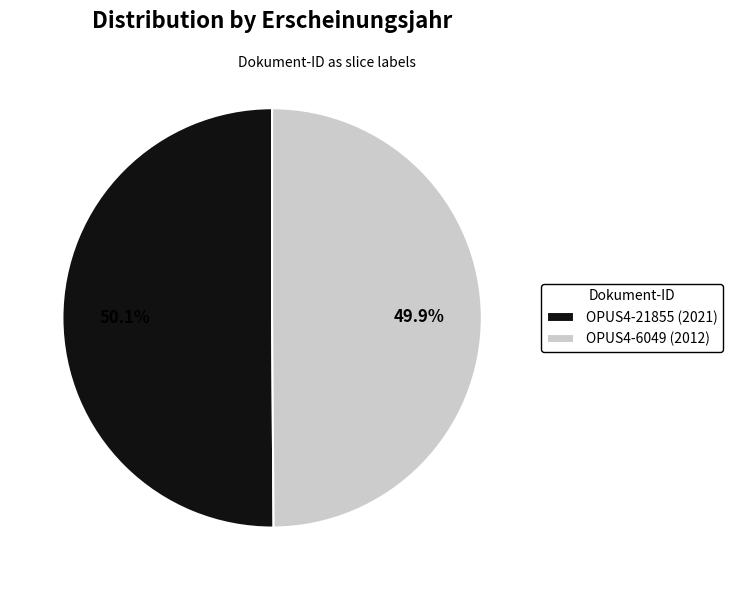

What is the ratio of the value at OPUS4-21855 (2021) to the value at OPUS4-6049 (2012)?

1.0